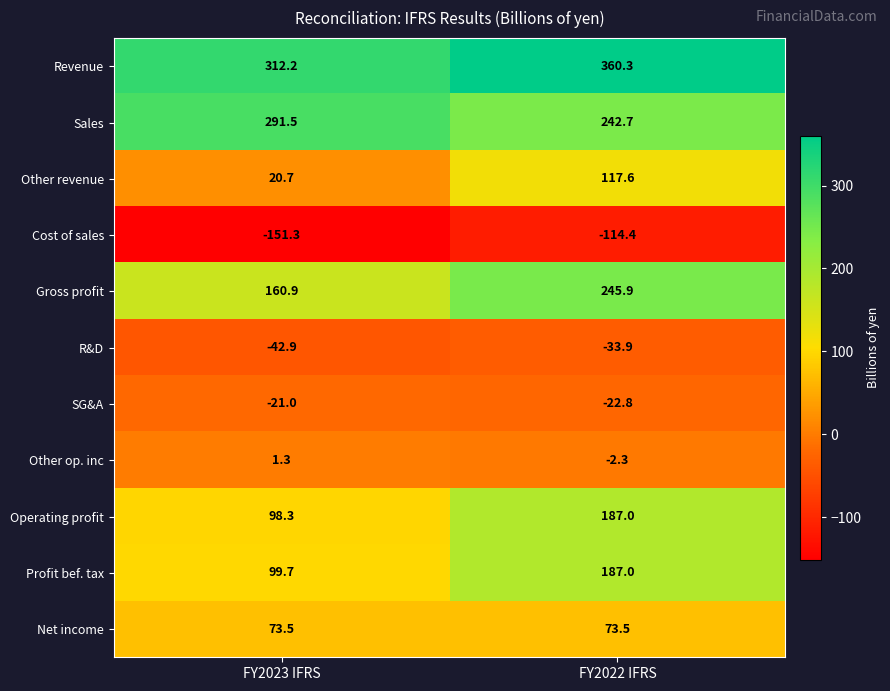

Where is Cost of sales nearest to the value -132?

FY2022 IFRS